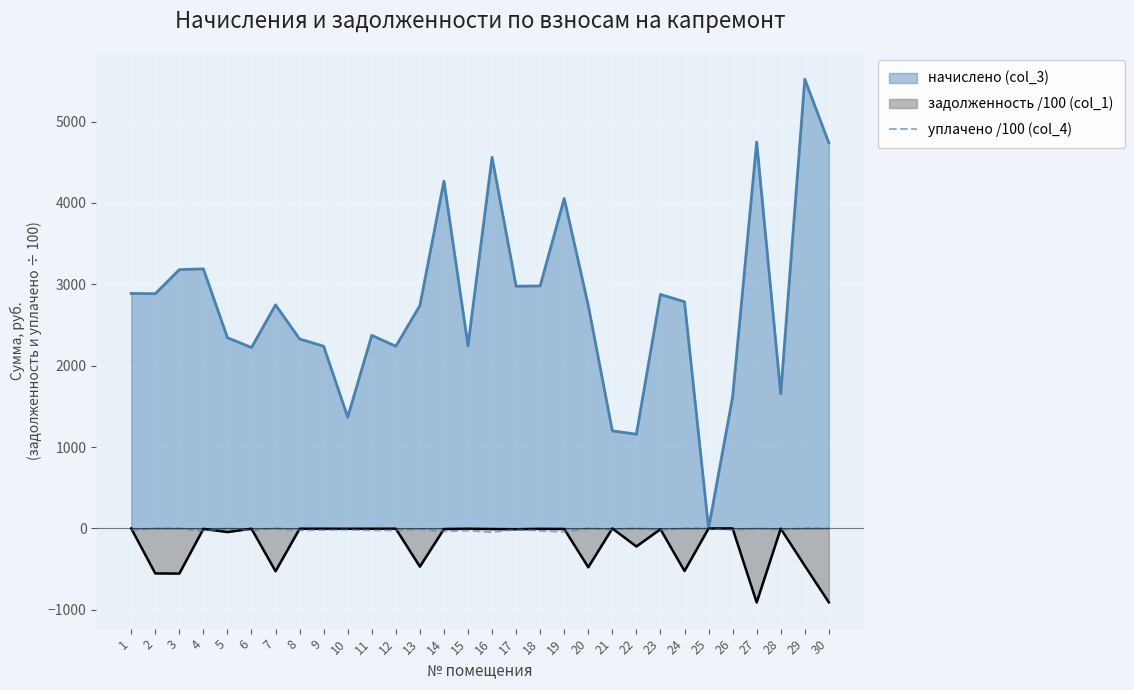

Is the value of начислено (col_3) at 2 greater than the value of задолженность /100 (col_1) at 27?

Yes